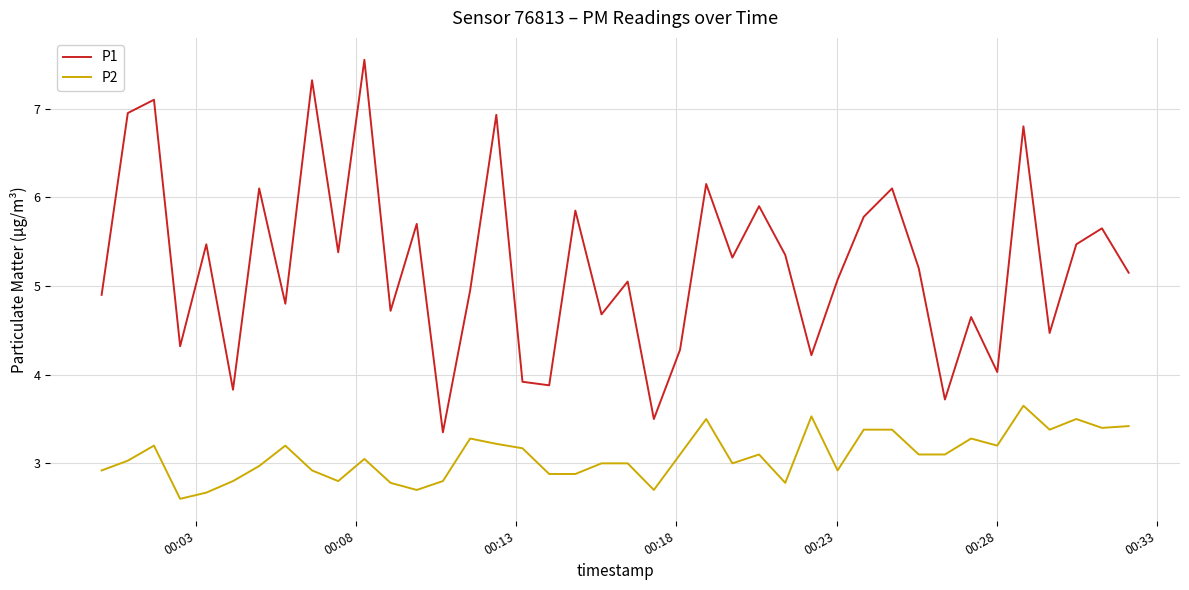

Which series has the widest spread of values?

P1